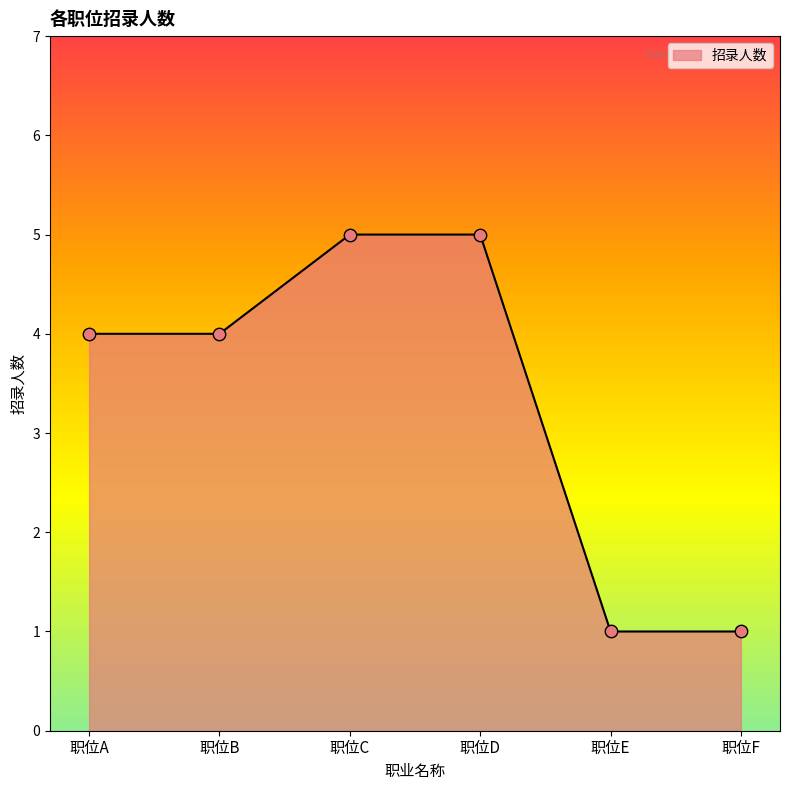

What is the change in value from 职位D to 职位E?

-4